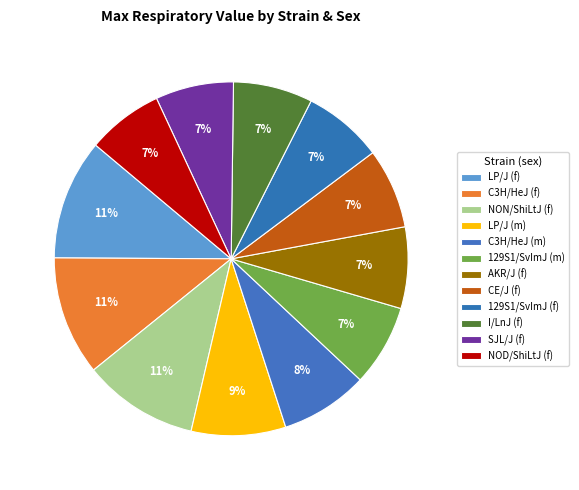

Count the number of slices in the pie.

12